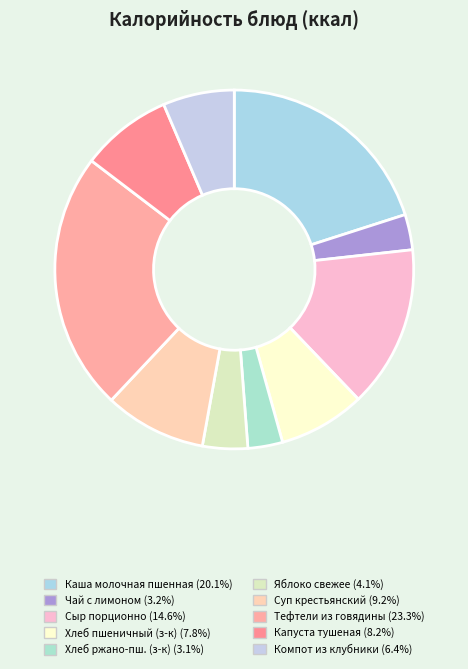

How many slices are in this pie chart?

10